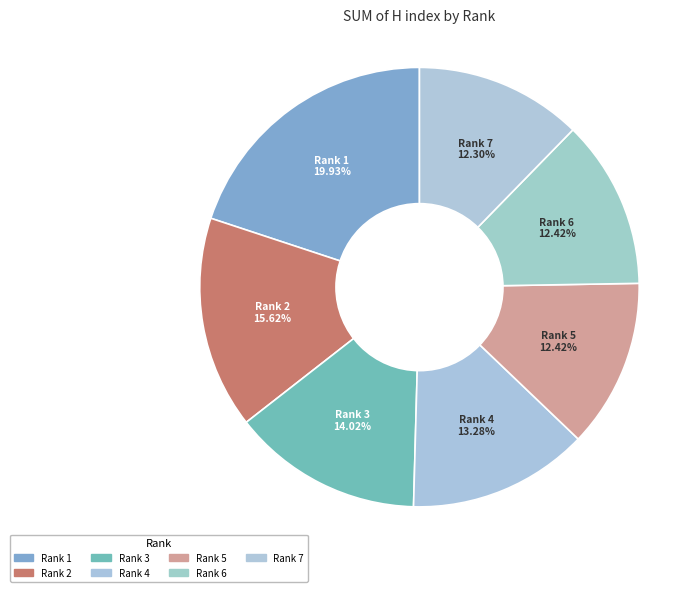

Which category has the biggest portion of the pie?

Rank 1